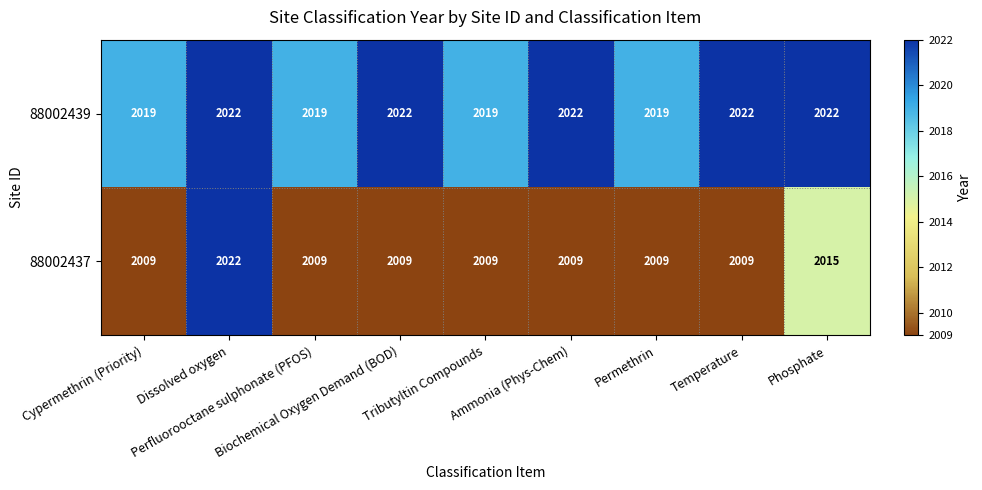

List the series in order of their overall mean, highest first.

88002439, 88002437